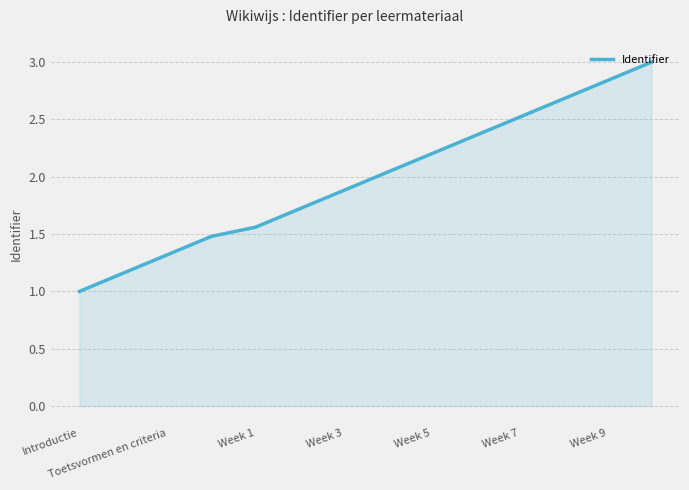

What is the minimum value shown in the chart?

1.0